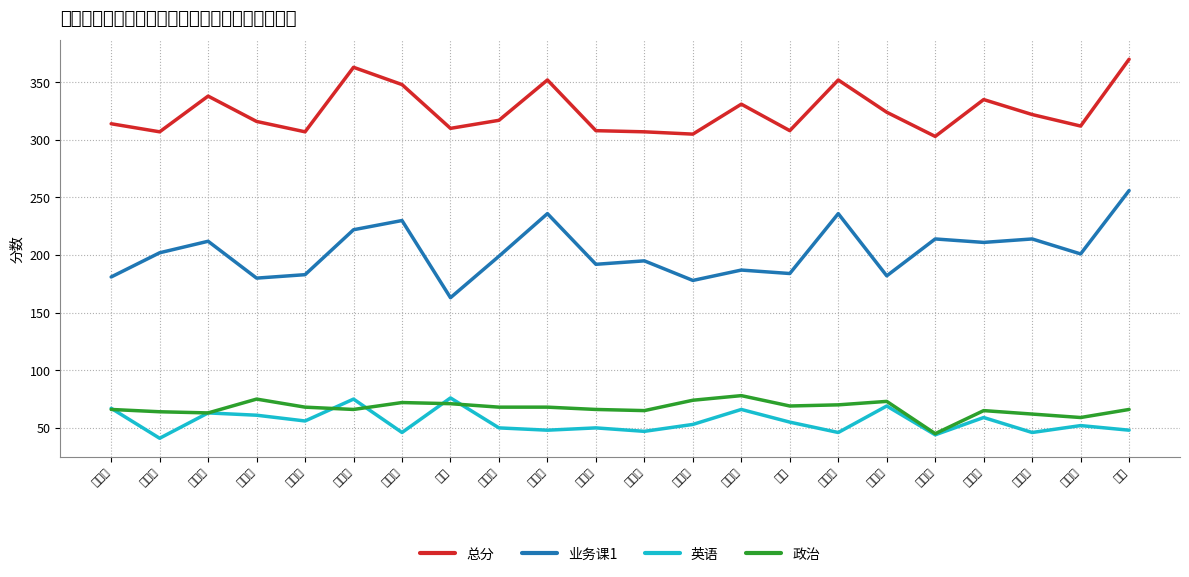

Is this an area chart (filled region under the line)?

No